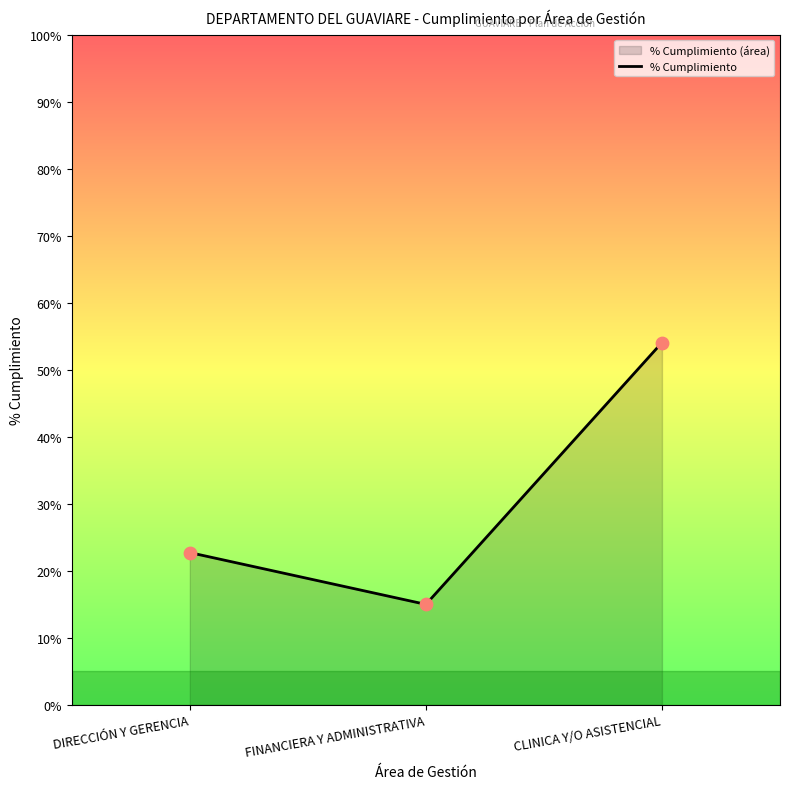

What is the ratio of the value at DIRECCIÓN Y GERENCIA to the value at CLINICA Y/O ASISTENCIAL?

0.4